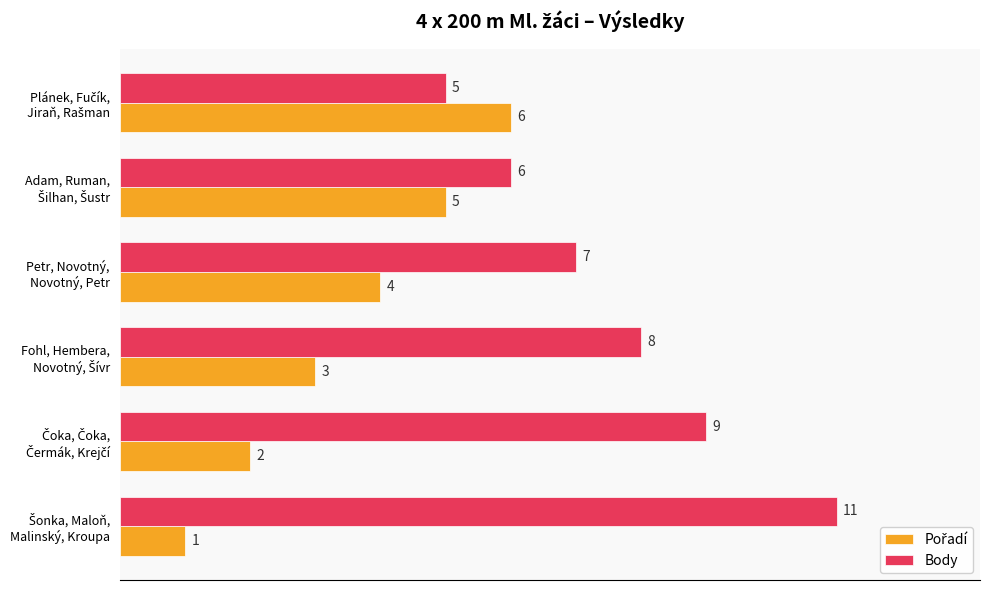

What is the greatest value displayed?

11